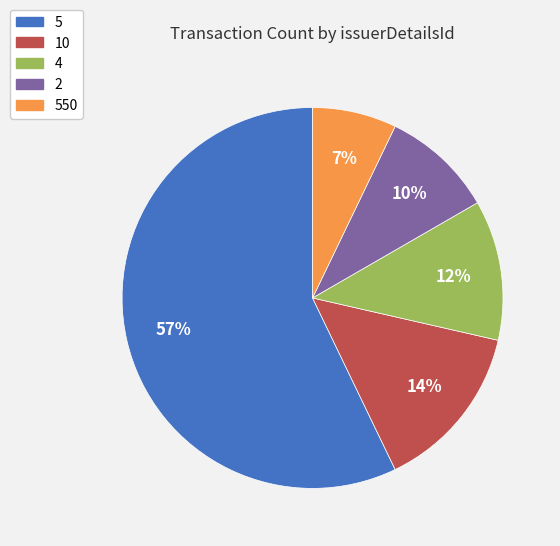

To the nearest percent, what is the average slice percentage?

20%